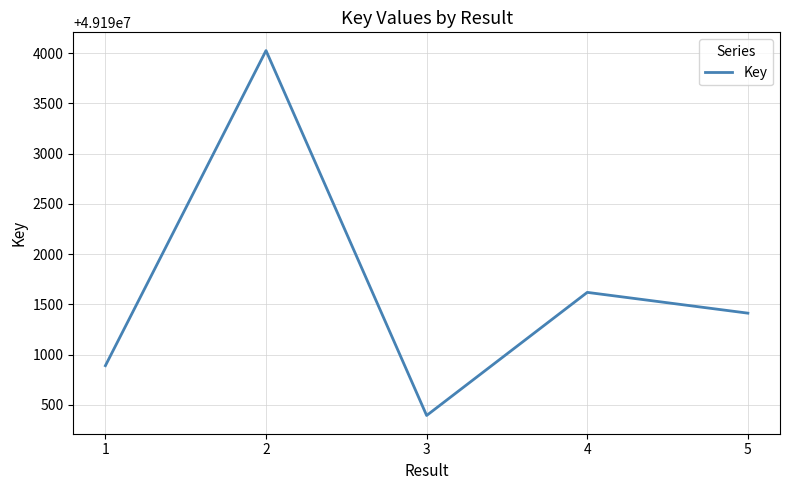

What is the difference between the values at 2 and 1?

3138